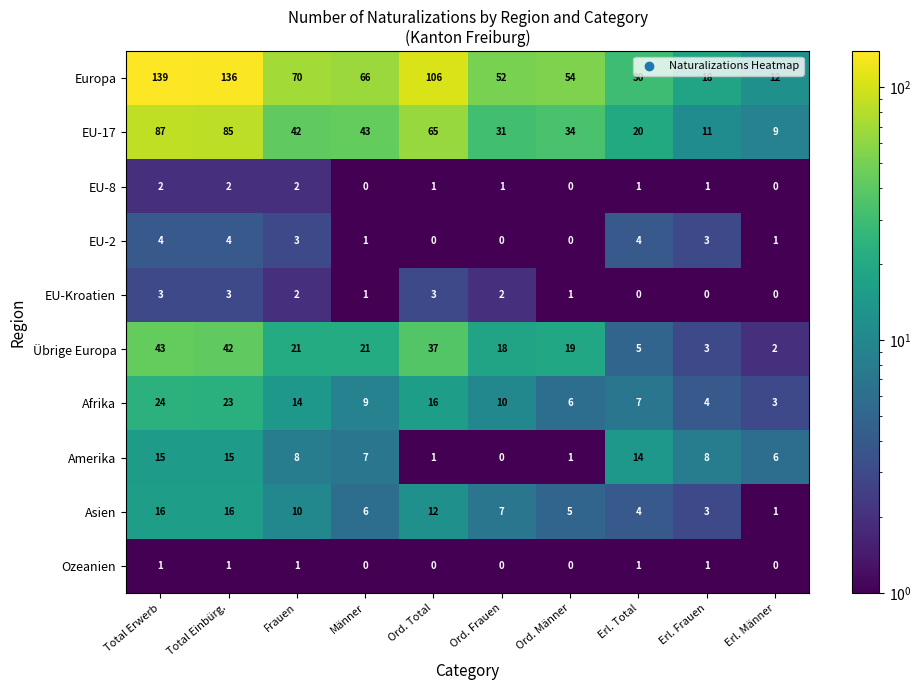

Read the EU-2 value at Total Einbürg..

4